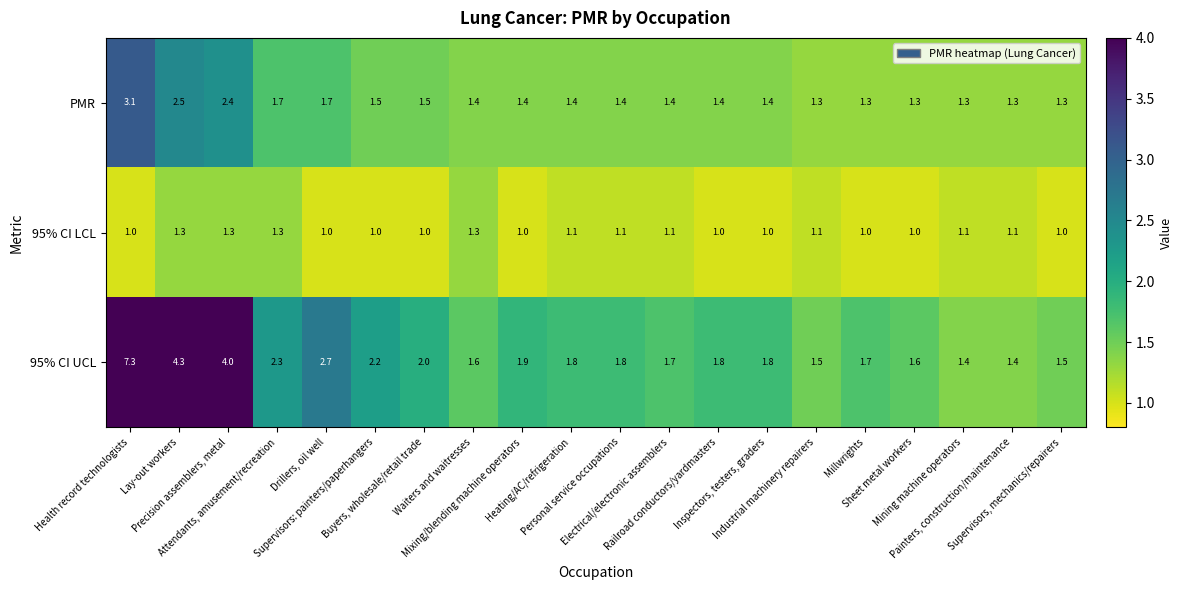

What is the minimum value for 95% CI UCL?

1.4